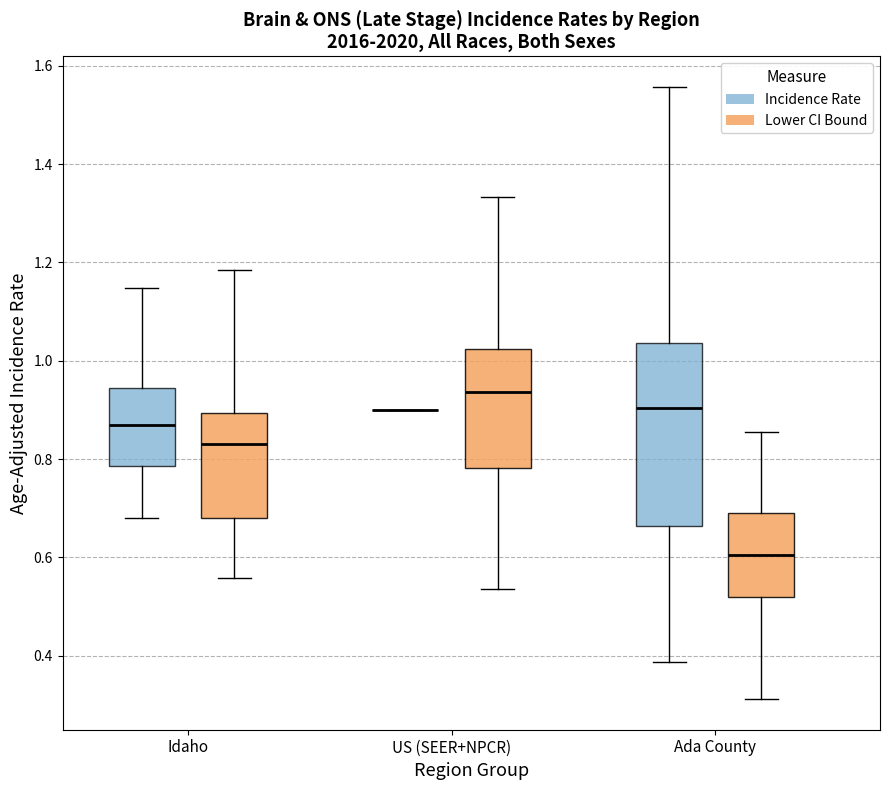

Where does the upper whisker of the box for Ada County (Incidence Rate) end on the y-axis? The values are not printed on the chart, so give them approximately, as read against the axis.

1.56